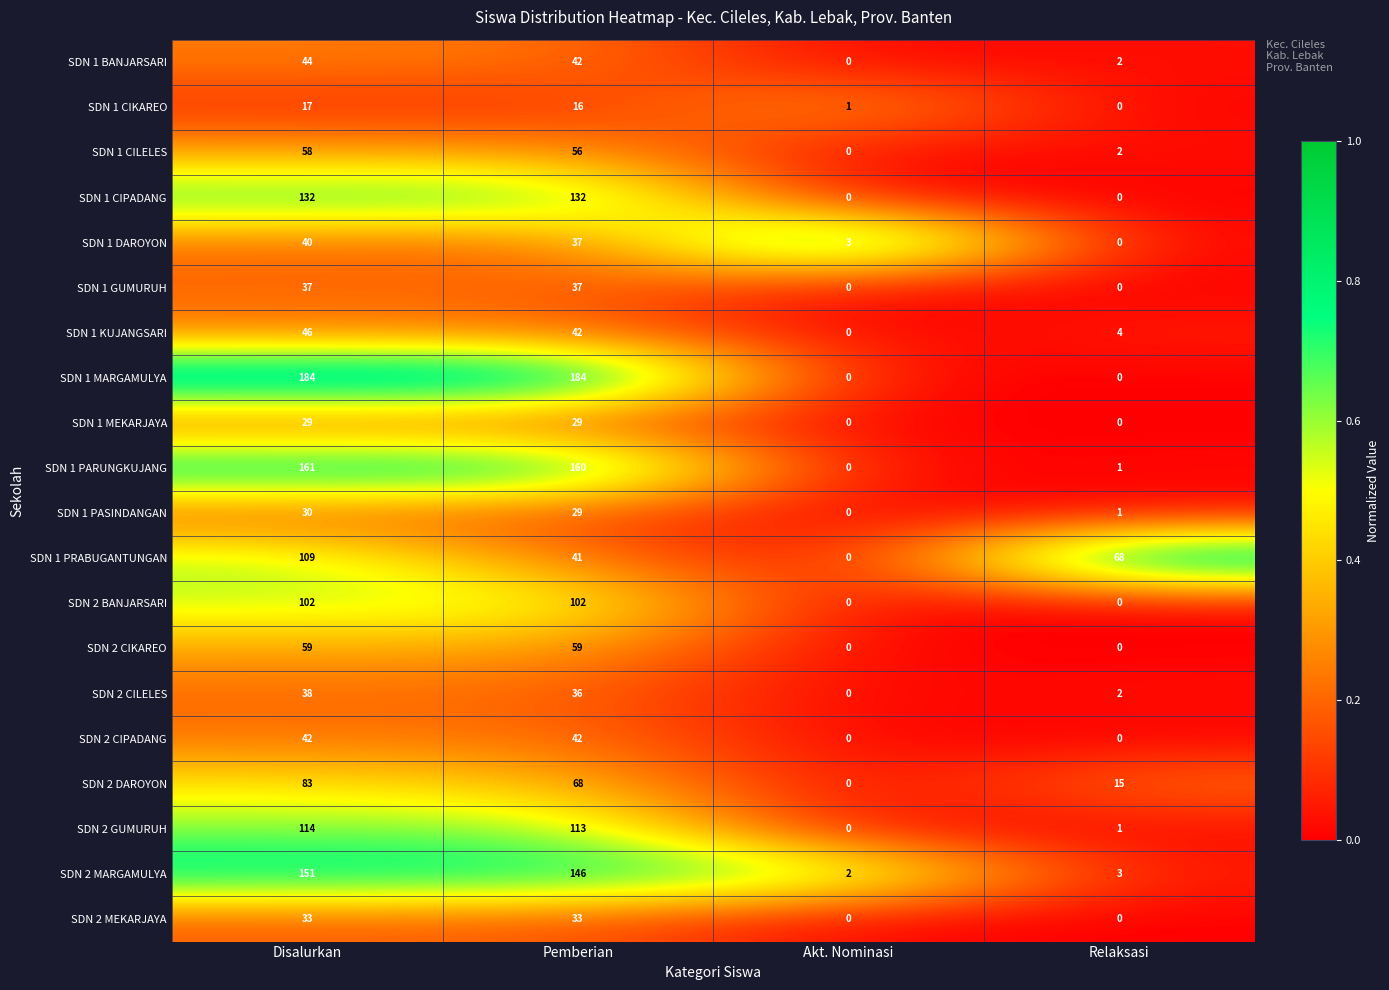

Is it true that SDN 1 PARUNGKUJANG equals 1 at Relaksasi?

True